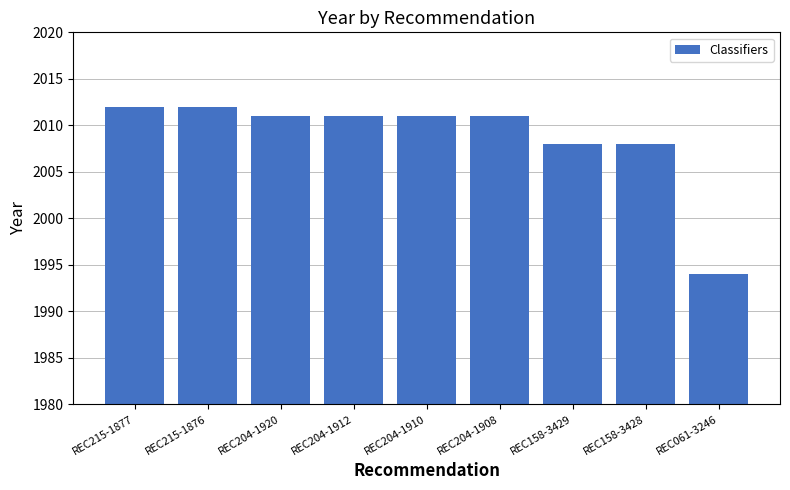

What is the difference between the maximum and second lowest values?

4